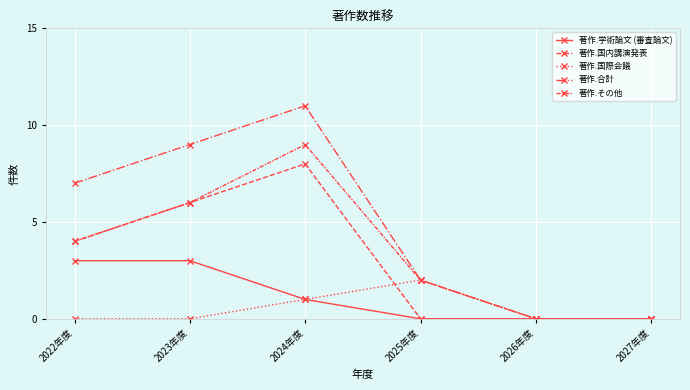

Reading left to right, extract all data points from this chart.

著作.学術論文 (審査論文): 2022年度=3	2023年度=3	2024年度=1	2025年度=0	2026年度=0	2027年度=0
著作.国内講演発表: 2022年度=4	2023年度=6	2024年度=8	2025年度=0	2026年度=0	2027年度=0
著作.国際会議: 2022年度=0	2023年度=0	2024年度=1	2025年度=2	2026年度=0	2027年度=0
著作.合計: 2022年度=7	2023年度=9	2024年度=11	2025年度=2	2026年度=0	2027年度=0
著作.その他: 2022年度=4	2023年度=6	2024年度=9	2025年度=2	2026年度=0	2027年度=0